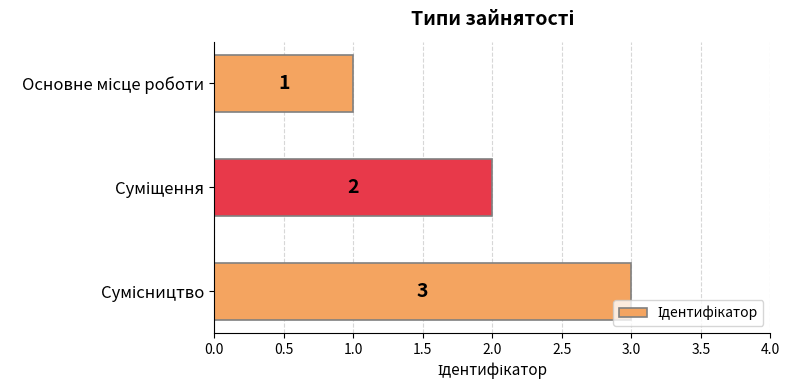

Are the bars horizontal?

Yes